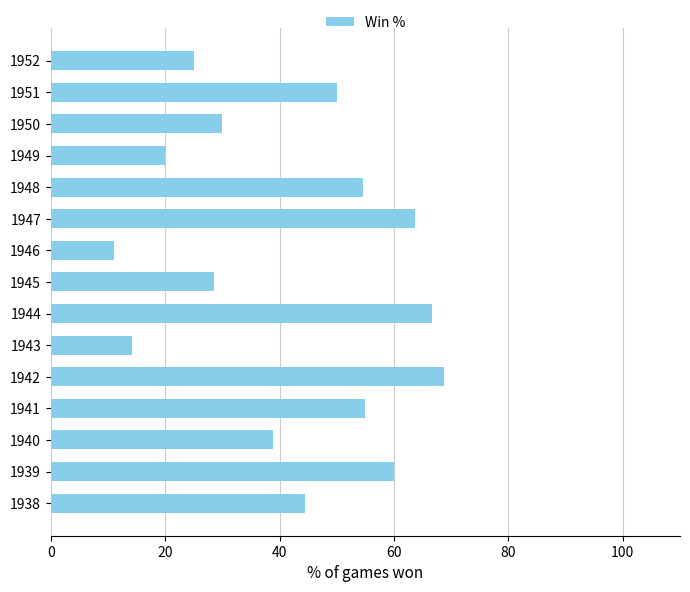

What is the approximate value at 1939?

60.0